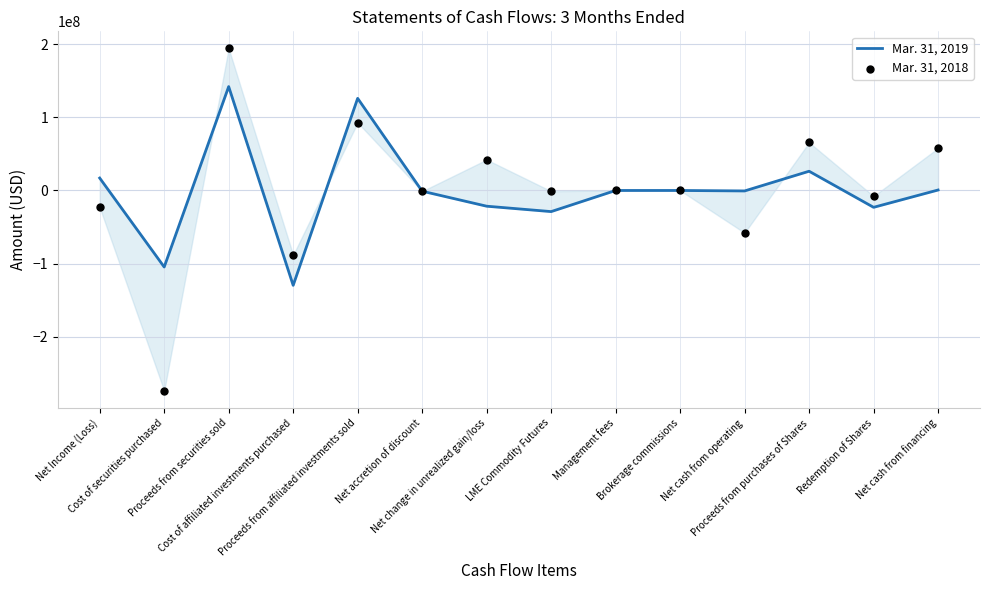

At how many categories does at least one series exceed -188649594?

14